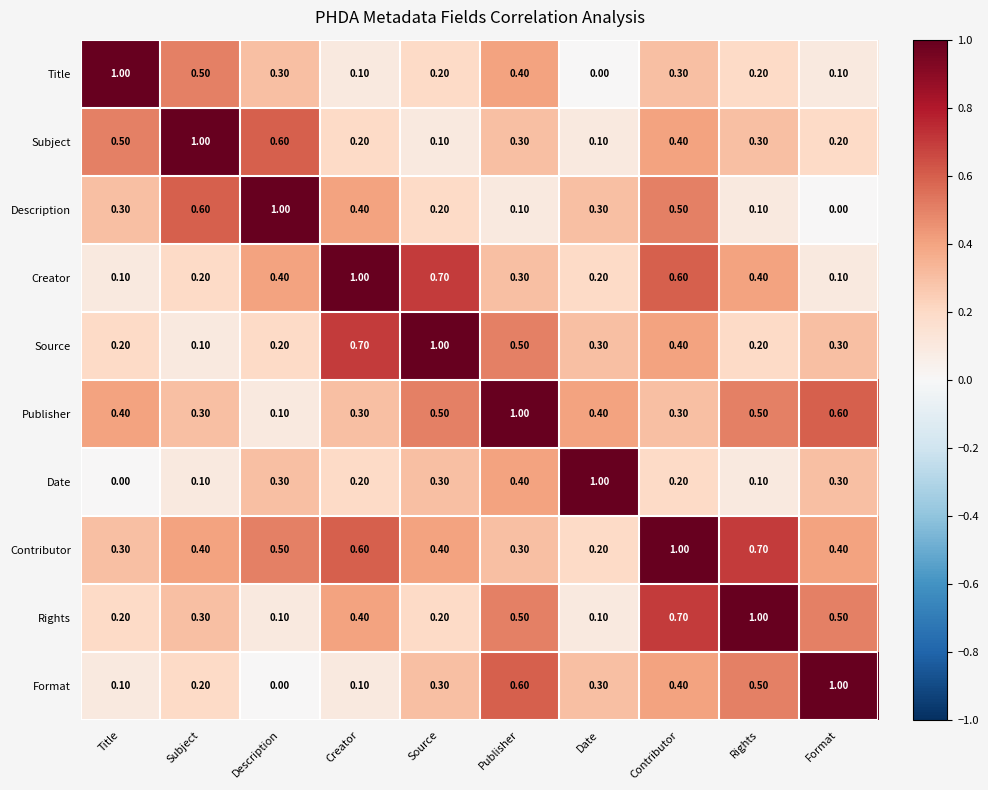

At which category is the sum across all series the highest?

Contributor